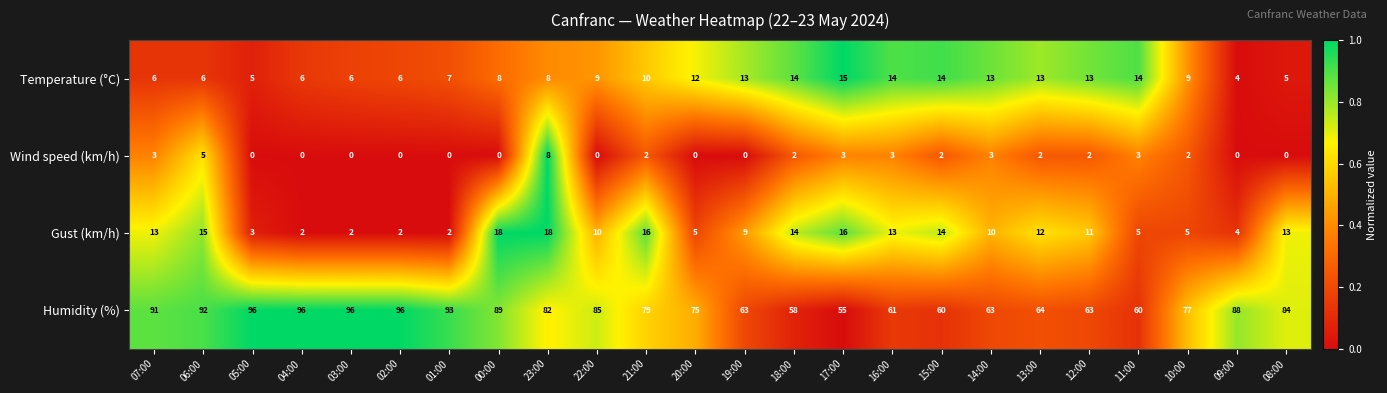

How many categories are shown in the chart?

24